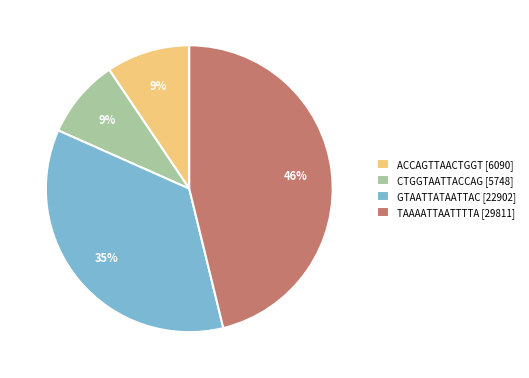

To the nearest percent, what is the combined percentage of ACCAGTTAACTGGT [6090] and TAAAATTAATTTTA [29811]?

56%